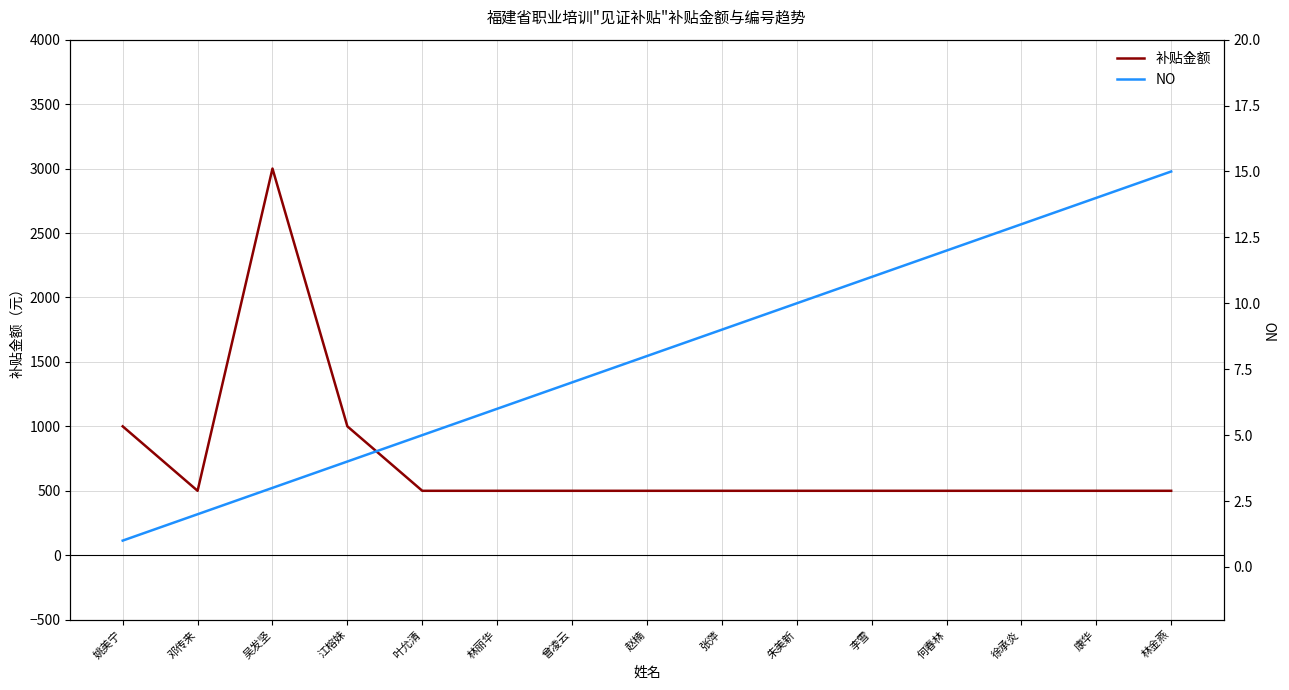

Which series has the largest range (max minus min)?

补贴金额